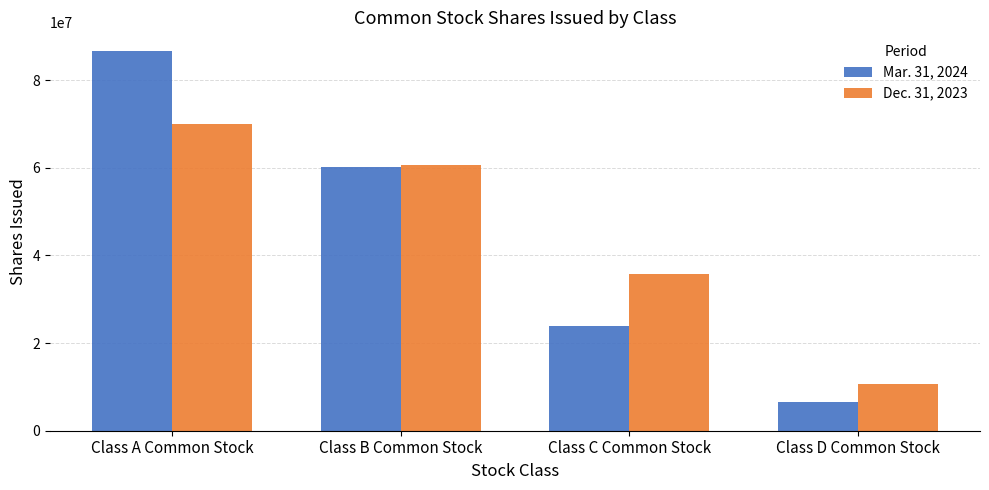

What is the spread (max minus min) of values at Class D Common Stock?

4016000